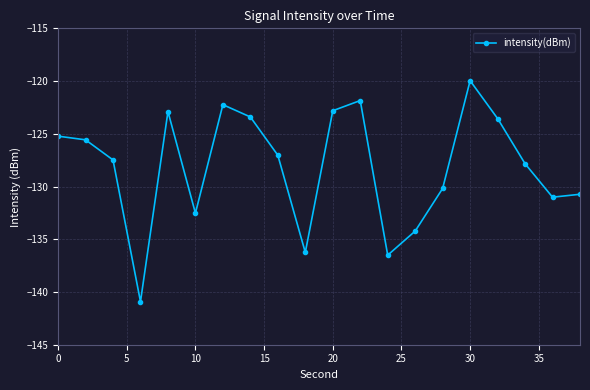

True or false: the data has more than 2 interior local peaks.

True